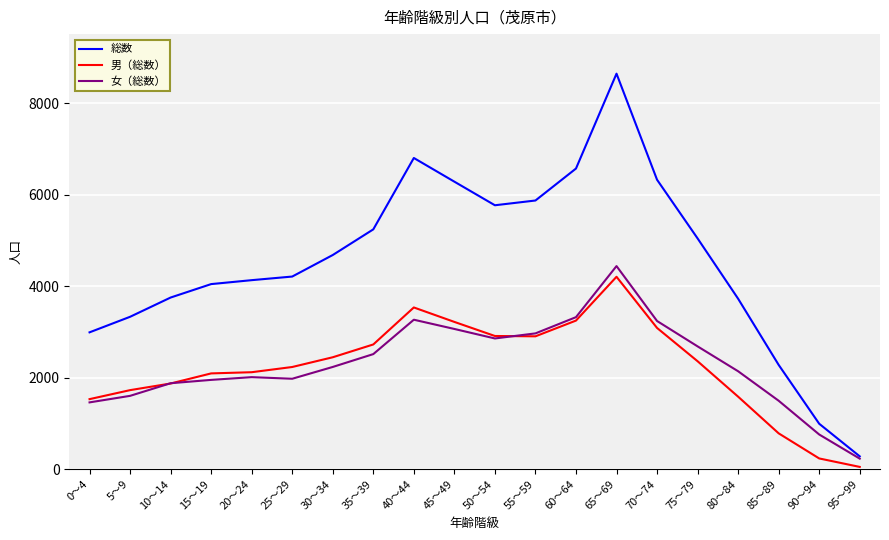

In 女（総数）, how many points are higher than both neighbors (excluding endpoints)?

3